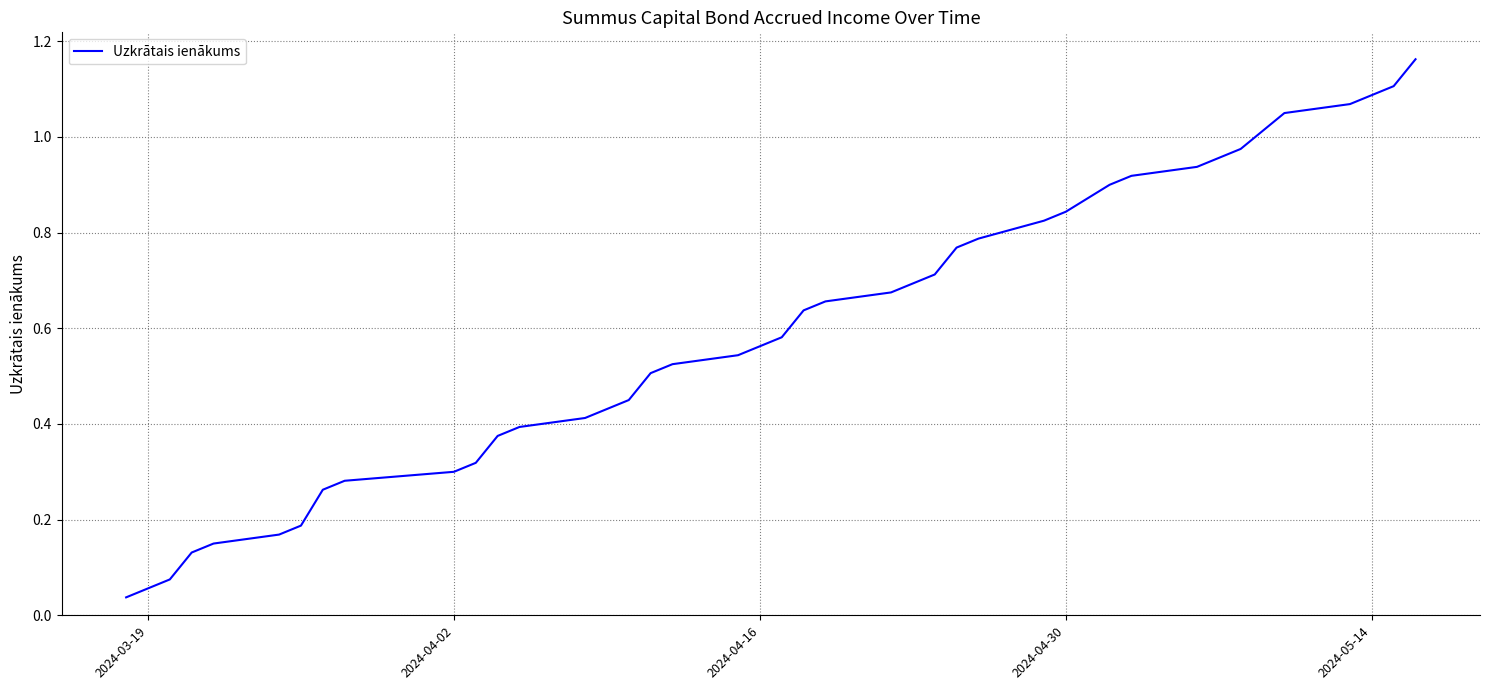

What is the sum of all values?

23.5